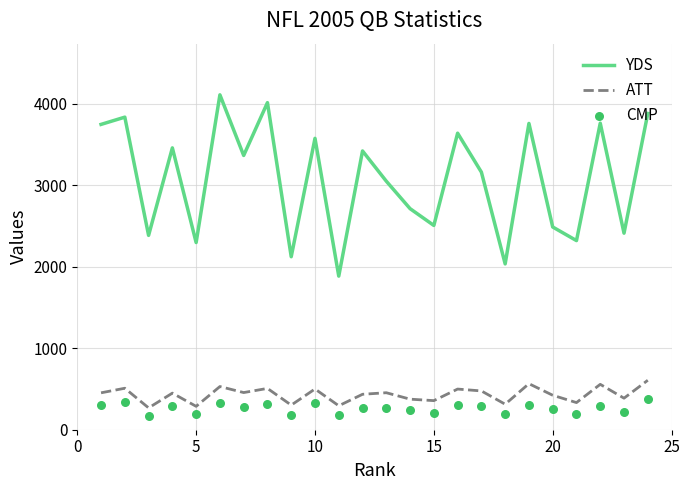

True or false: YDS and ATT cross at least once.

False